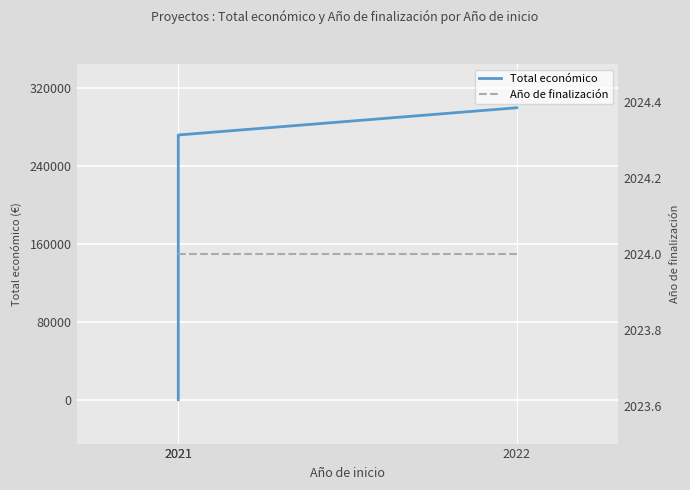

Does the chart display data point markers on the line(s)?

No